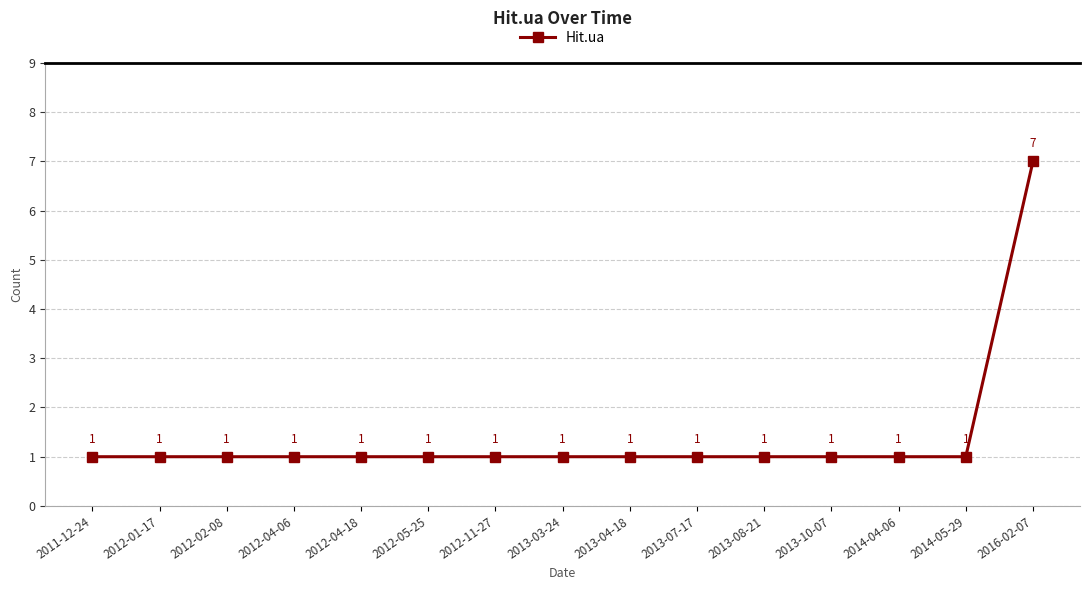

Is it true that the value at 2011-12-24 is 0?

False